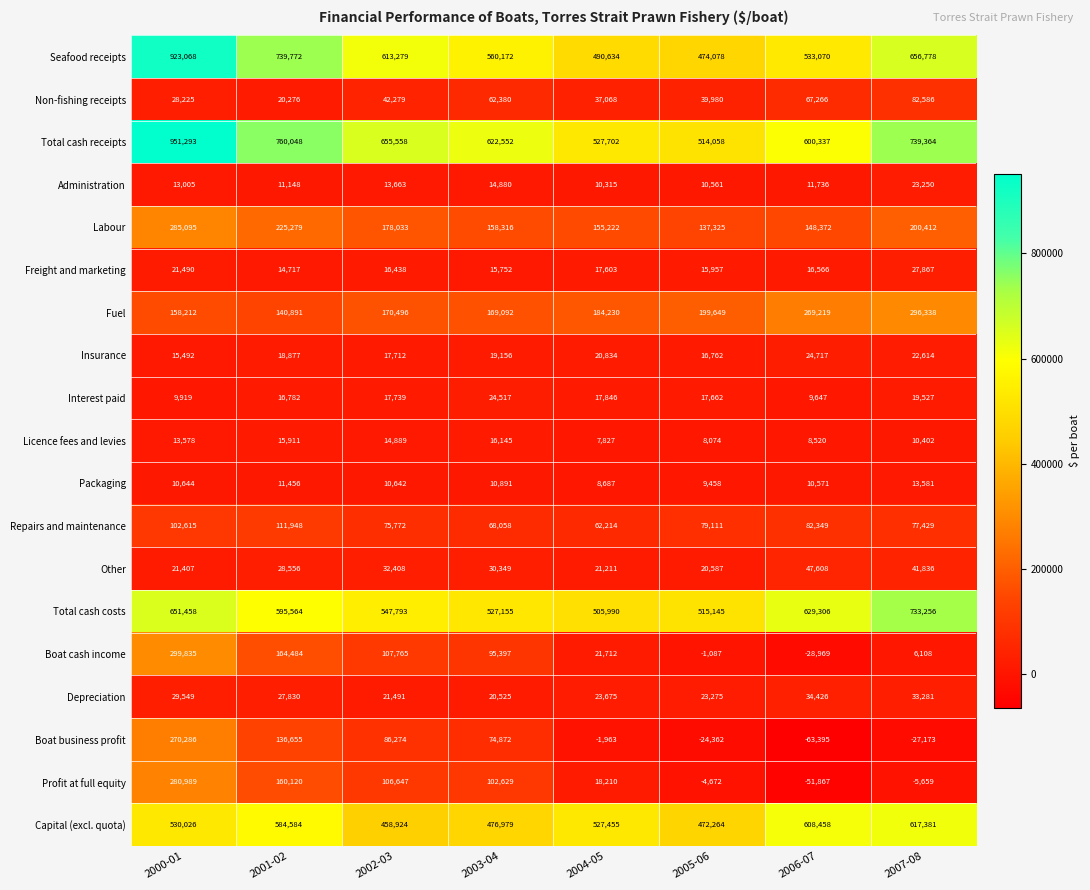

Which series has the largest total across all categories?

Total cash receipts